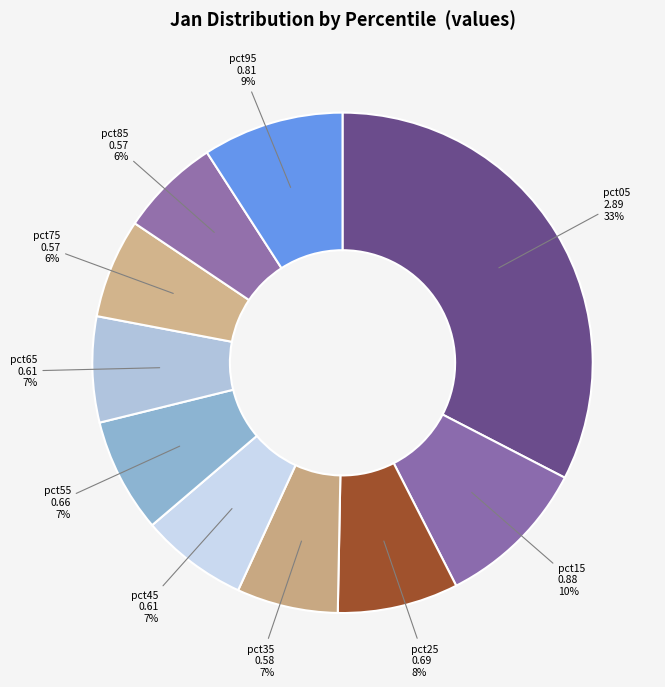

To the nearest percent, what percentage of the pie is pct05?

33%